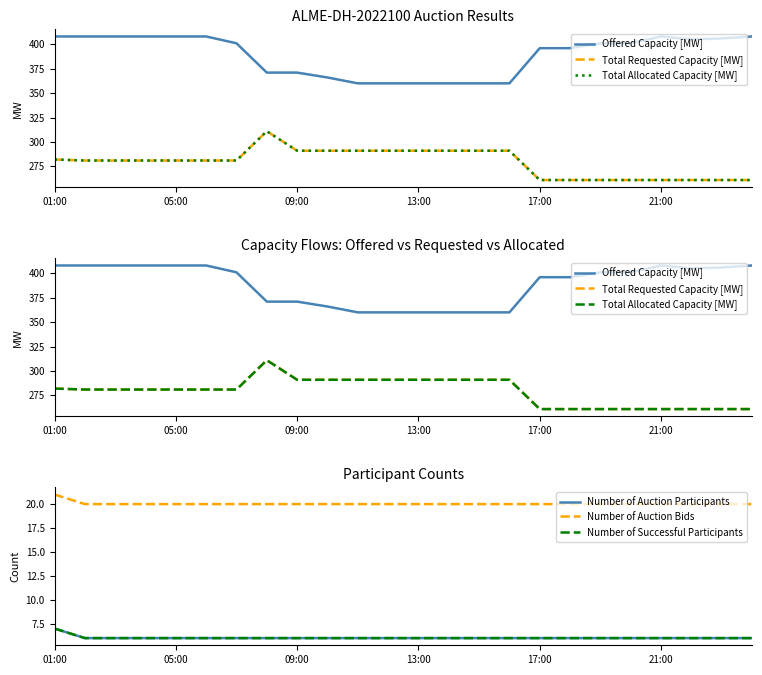

How many distinct data groups are displayed?

6